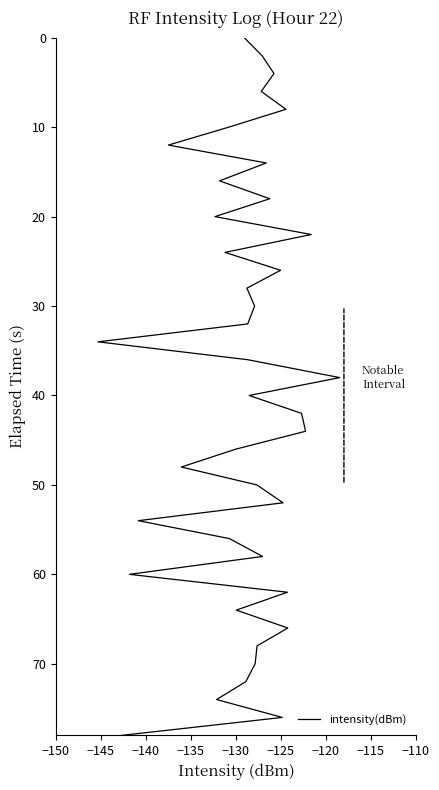

What is the value of the 28th point from the left?

54